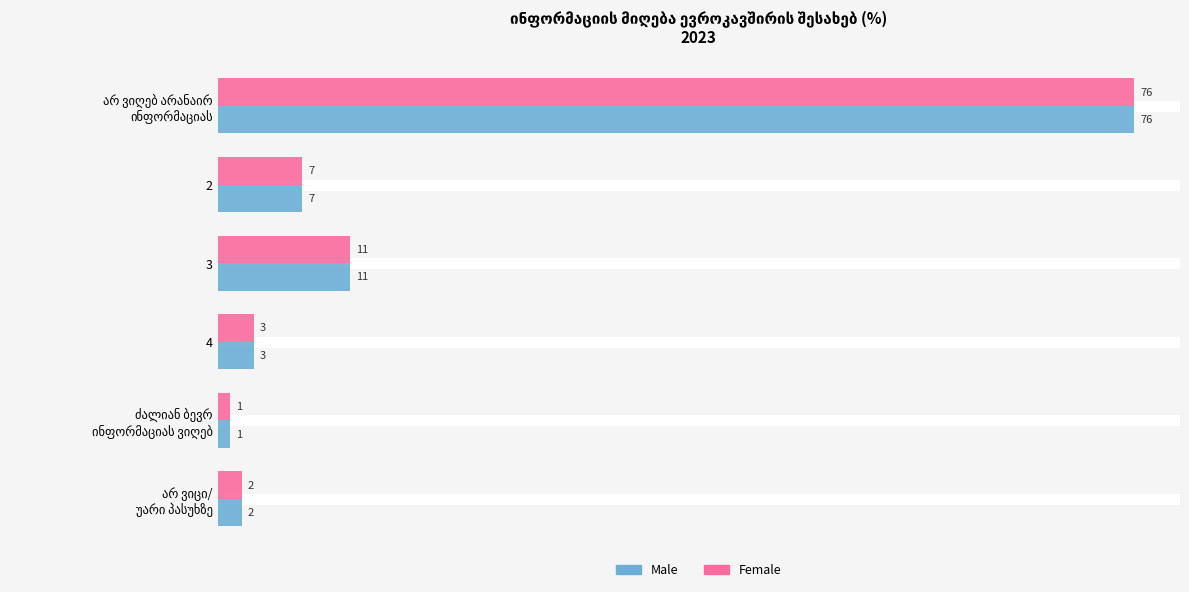

What is the greatest value displayed?

76